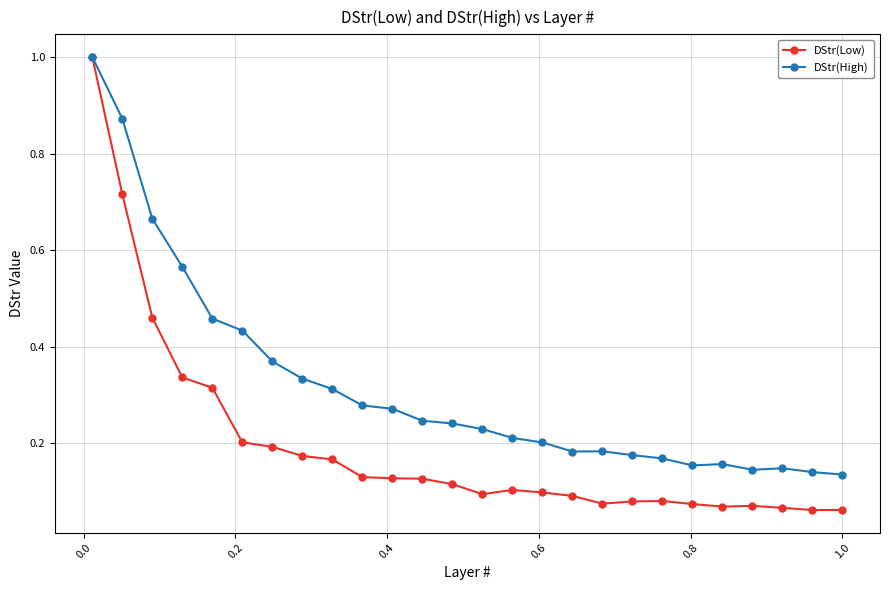

List the series in order of their overall mean, highest first.

DStr(High), DStr(Low)